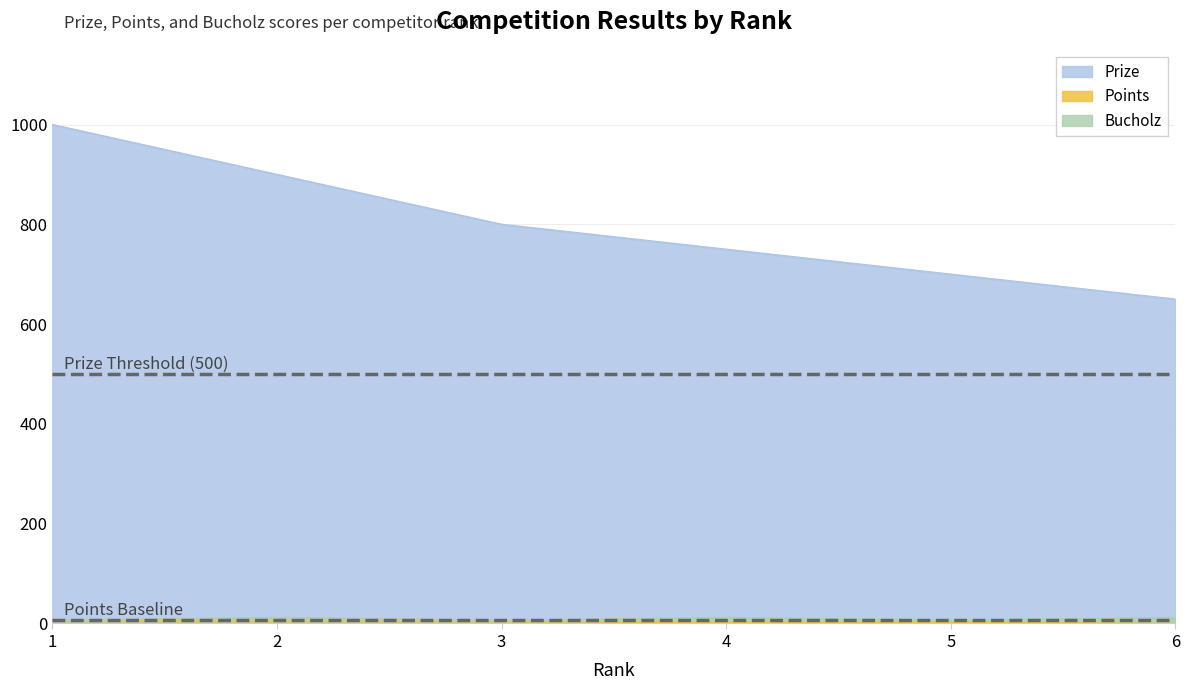

Is it true that Points equals 3 at 4?

False